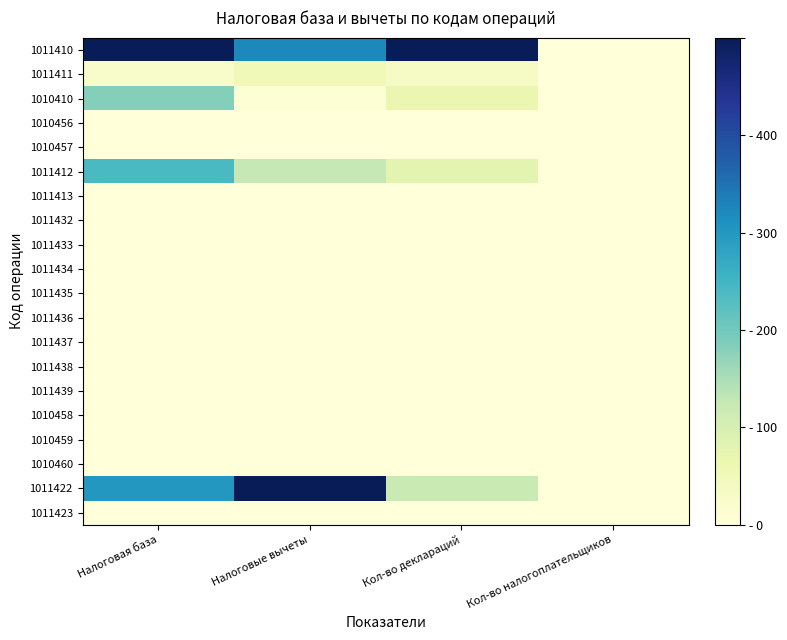

How many distinct data groups are displayed?

20